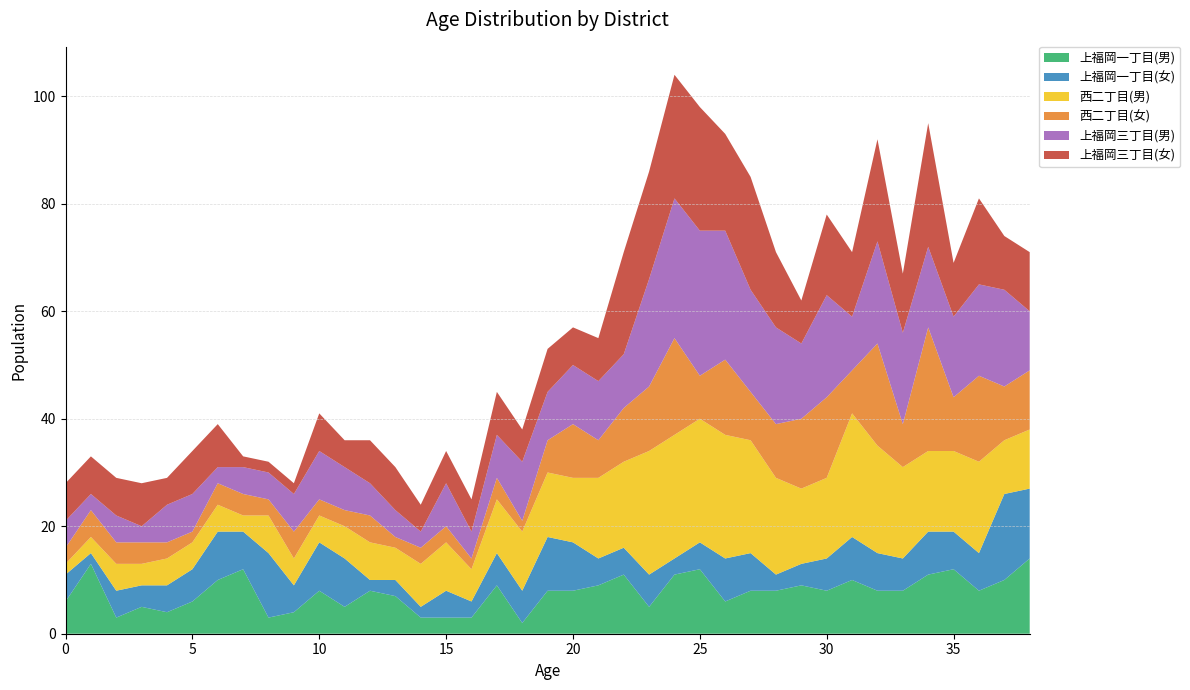

Reading left to right, what are all the values shown in this chart?

上福岡一丁目(男): 0=6	1=13	2=3	3=5	4=4	5=6	6=10	7=12	8=3	9=4	10=8	11=5	12=8	13=7	14=3	15=3	16=3	17=9	18=2	19=8	20=8	21=9	22=11	23=5	24=11	25=12	26=6	27=8	28=8	29=9	30=8	31=10	32=8	33=8	34=11	35=12	36=8	37=10	38=14
上福岡一丁目(女): 0=5	1=2	2=5	3=4	4=5	5=6	6=9	7=7	8=12	9=5	10=9	11=9	12=2	13=3	14=2	15=5	16=3	17=6	18=6	19=10	20=9	21=5	22=5	23=6	24=3	25=5	26=8	27=7	28=3	29=4	30=6	31=8	32=7	33=6	34=8	35=7	36=7	37=16	38=13
西二丁目(男): 0=2	1=3	2=5	3=4	4=5	5=5	6=5	7=3	8=7	9=5	10=5	11=6	12=7	13=6	14=8	15=9	16=6	17=10	18=11	19=12	20=12	21=15	22=16	23=23	24=23	25=23	26=23	27=21	28=18	29=14	30=15	31=23	32=20	33=17	34=15	35=15	36=17	37=10	38=11
西二丁目(女): 0=3	1=5	2=4	3=4	4=3	5=2	6=4	7=4	8=3	9=5	10=3	11=3	12=5	13=2	14=3	15=3	16=2	17=4	18=2	19=6	20=10	21=7	22=10	23=12	24=18	25=8	26=14	27=9	28=10	29=13	30=15	31=8	32=19	33=8	34=23	35=10	36=16	37=10	38=11
上福岡三丁目(男): 0=5	1=3	2=5	3=3	4=7	5=7	6=3	7=5	8=5	9=7	10=9	11=8	12=6	13=5	14=3	15=8	16=5	17=8	18=11	19=9	20=11	21=11	22=10	23=20	24=26	25=27	26=24	27=19	28=18	29=14	30=19	31=10	32=19	33=17	34=15	35=15	36=17	37=18	38=11
上福岡三丁目(女): 0=7	1=7	2=7	3=8	4=5	5=8	6=8	7=2	8=2	9=2	10=7	11=5	12=8	13=8	14=5	15=6	16=6	17=8	18=6	19=8	20=7	21=8	22=19	23=20	24=23	25=23	26=18	27=21	28=14	29=8	30=15	31=12	32=19	33=11	34=23	35=10	36=16	37=10	38=11